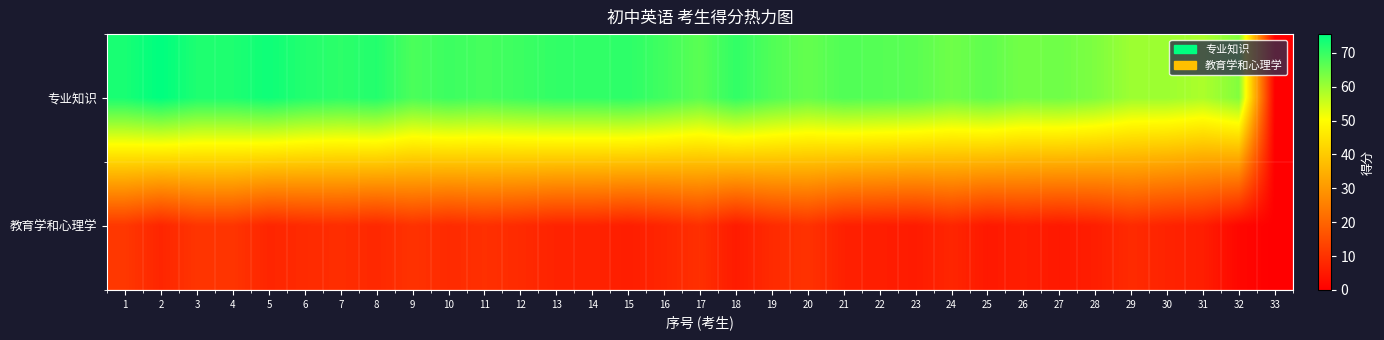

Which has a higher value, 12 or 20?

12